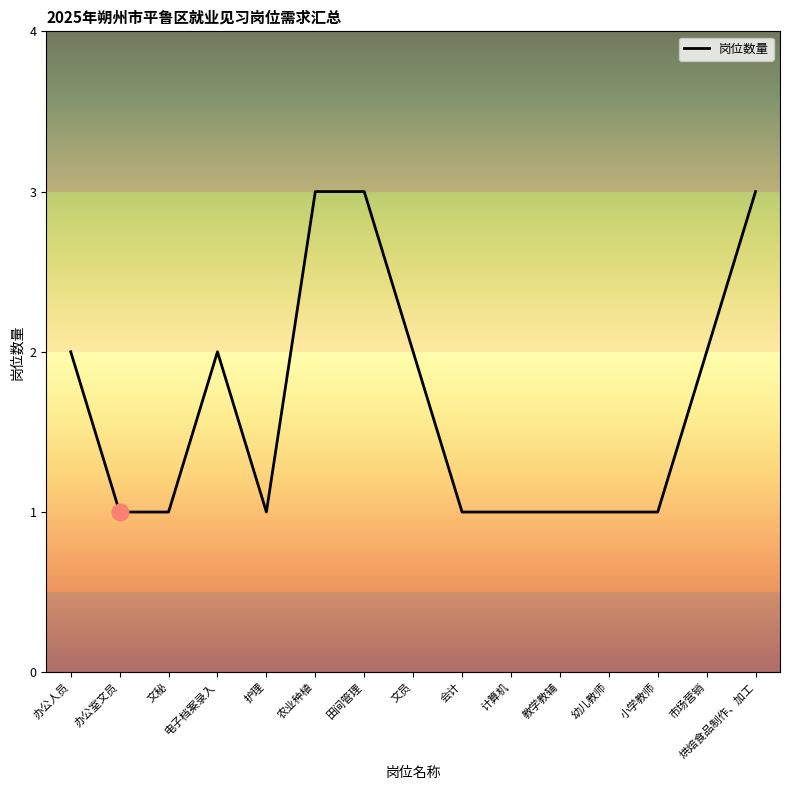

What is the greatest value displayed?

3